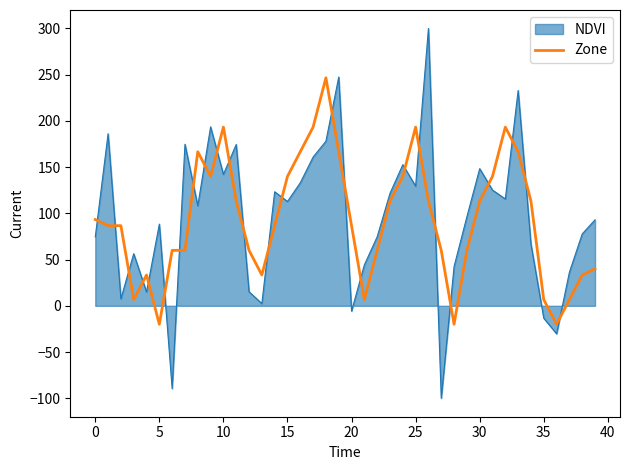

Which series has the largest range (max minus min)?

NDVI